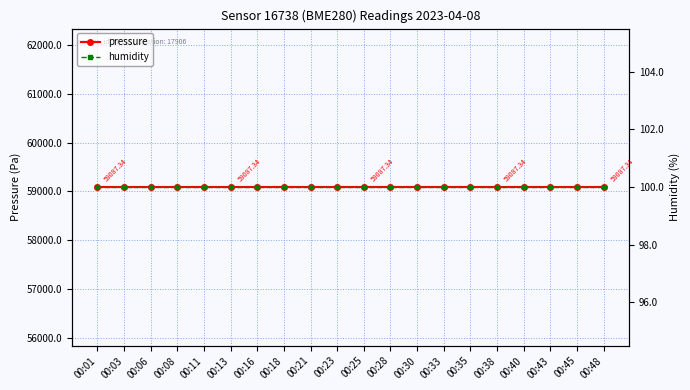

Reading left to right, list all the values displayed in this chart.

pressure: 00:01=59087.3	00:03=59087.3	00:06=59087.3	00:08=59087.3	00:11=59087.3	00:13=59087.3	00:16=59087.3	00:18=59087.3	00:21=59087.3	00:23=59087.3	00:25=59087.3	00:28=59087.3	00:30=59087.3	00:33=59087.3	00:35=59087.3	00:38=59087.3	00:40=59087.3	00:43=59087.3	00:45=59087.3	00:48=59087.3
humidity: 00:01=100.0	00:03=100.0	00:06=100.0	00:08=100.0	00:11=100.0	00:13=100.0	00:16=100.0	00:18=100.0	00:21=100.0	00:23=100.0	00:25=100.0	00:28=100.0	00:30=100.0	00:33=100.0	00:35=100.0	00:38=100.0	00:40=100.0	00:43=100.0	00:45=100.0	00:48=100.0